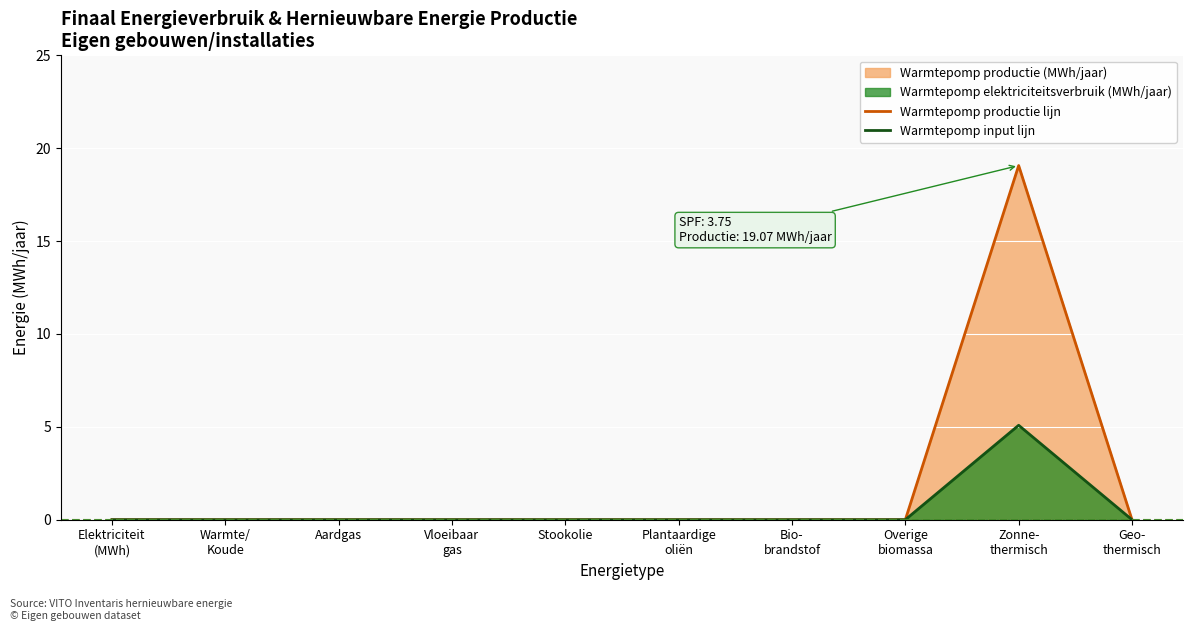

Reading right to left, list all the values displayed in this chart.

Warmtepomp productie lijn: 0.0	19.1	0.0	0.0	0.0	0.0	0.0	0.0	0.0	0.0
Warmtepomp input lijn: 0.0	5.1	0.0	0.0	0.0	0.0	0.0	0.0	0.0	0.0